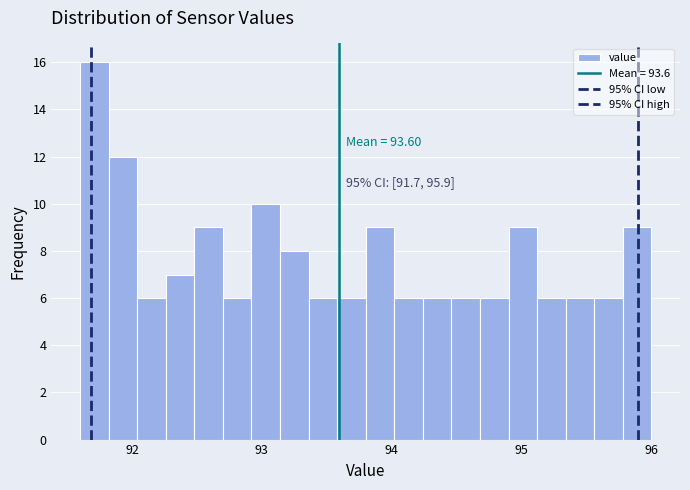

Around what value on the x-axis is the tallest bar? Give the approximate position of its centre, as read against the axis.

91.7